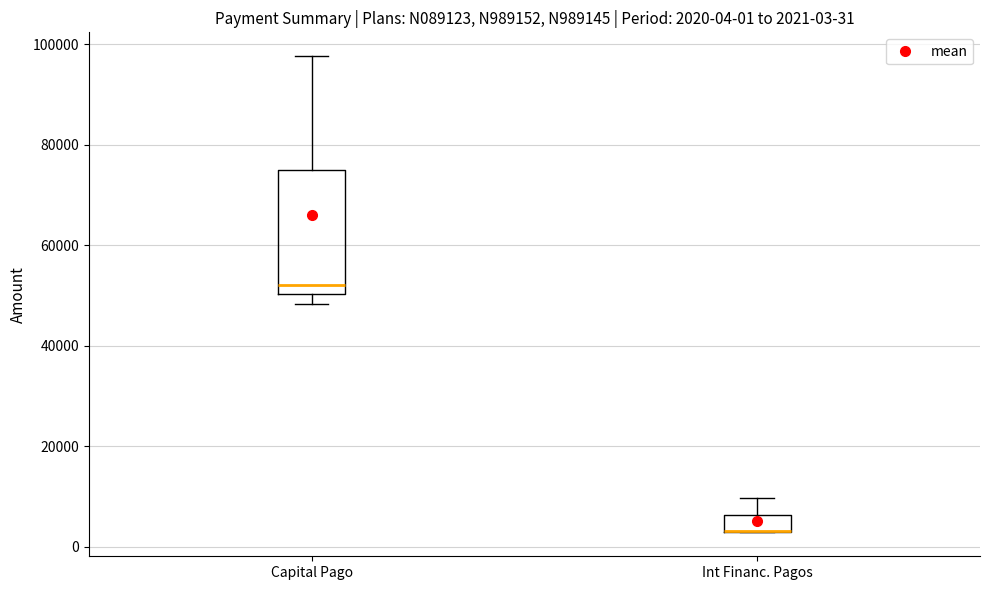

Comparing the boxes themselves (not the whiskers), which one is the tallest?

Capital Pago